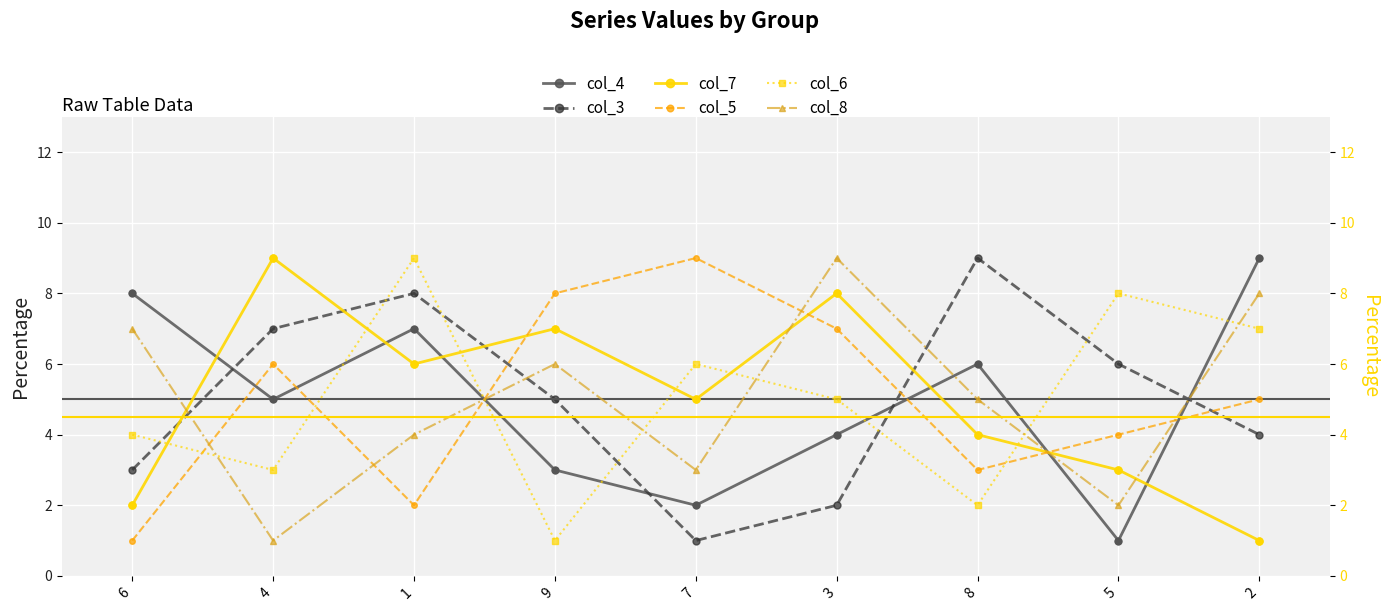

Is the value of col_3 at 5 greater than the value of col_7 at 9?

No